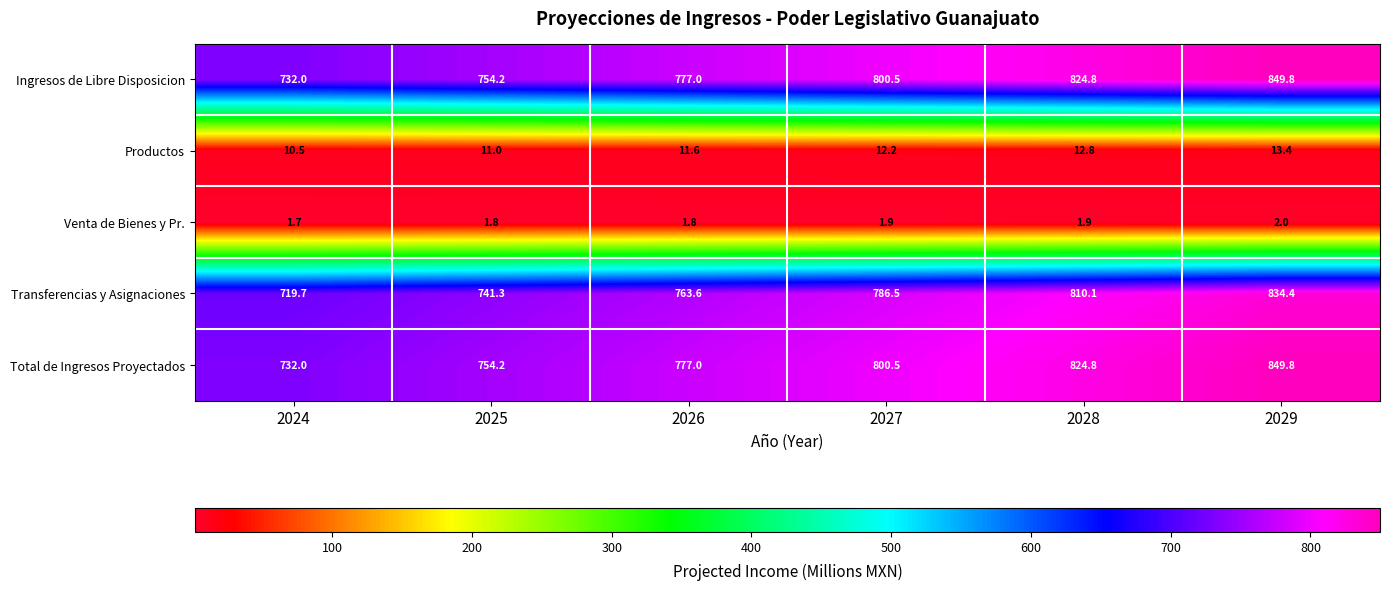

What is the spread (max minus min) of values at 2028?

822.9